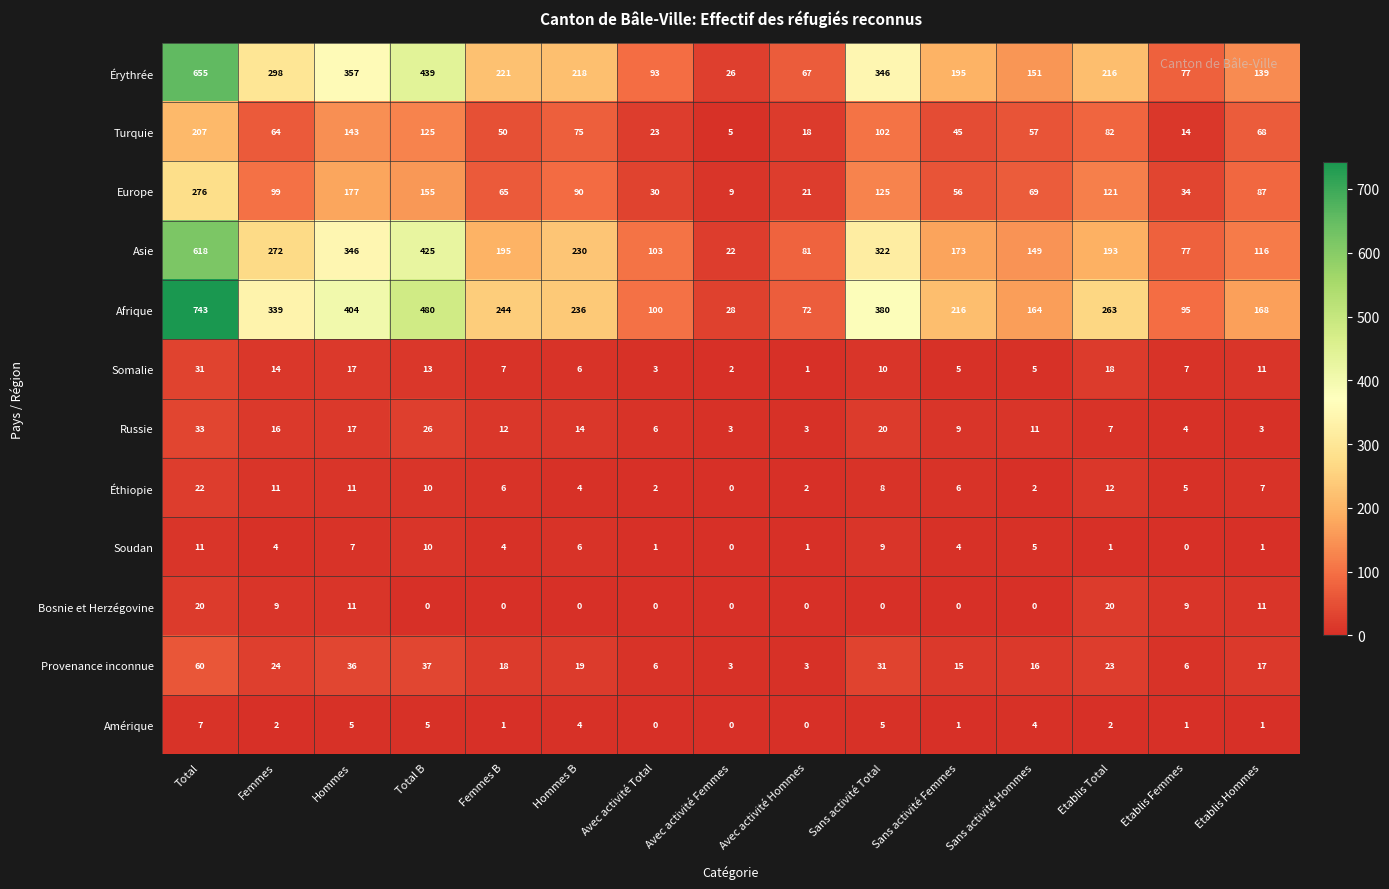

Which category has the highest value across all series?

Total